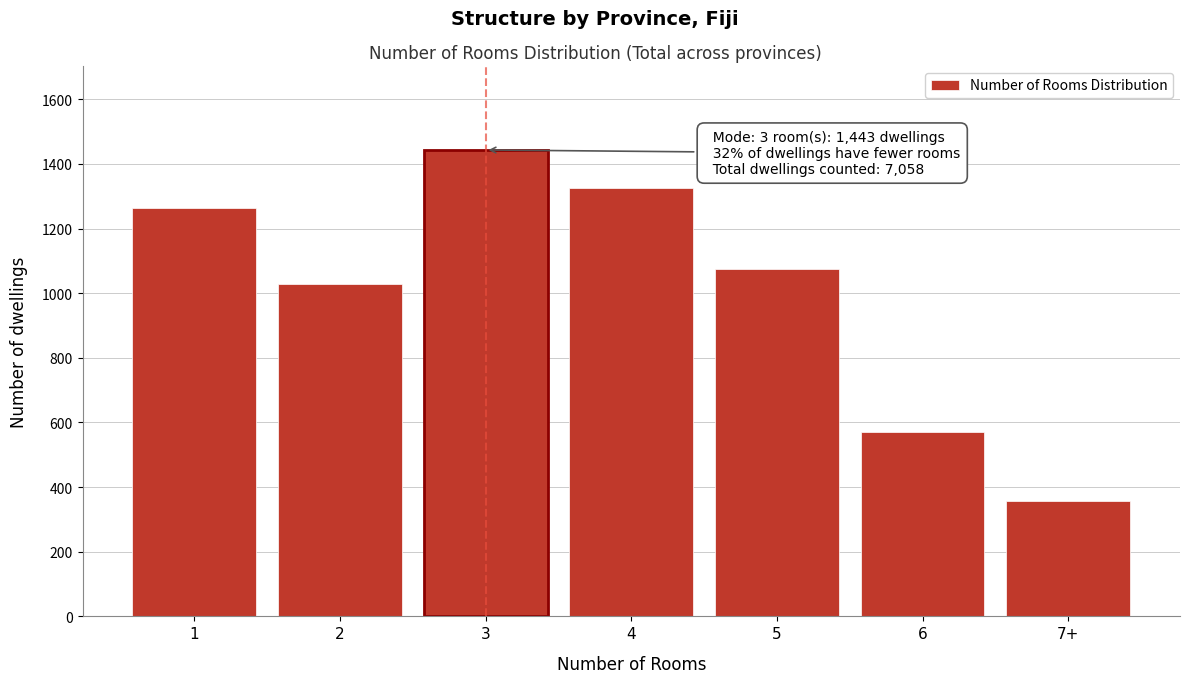

Reading right to left, what are all the values shown in this chart?

356	569	1074	1325	1443	1029	1262